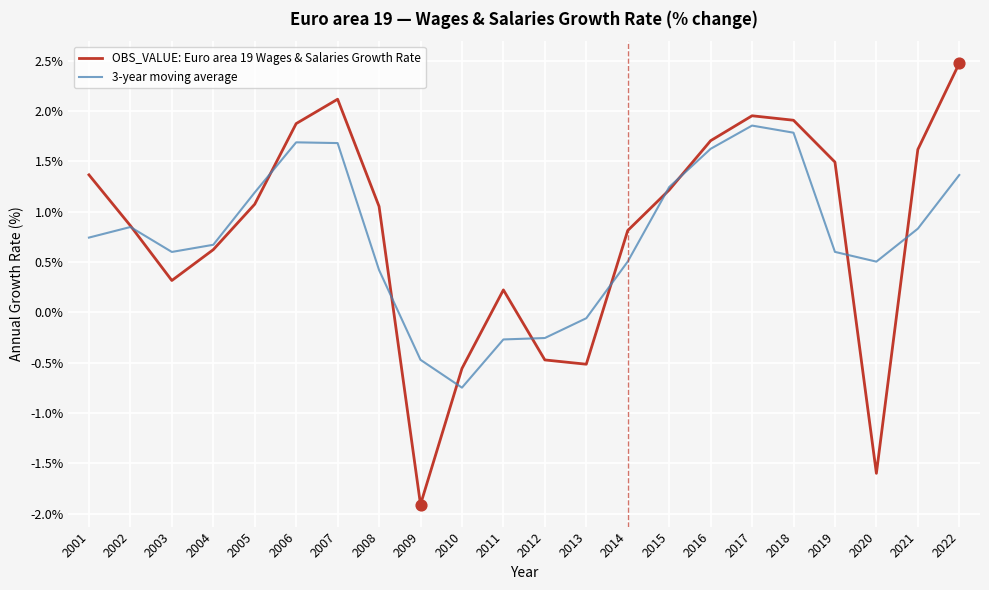

Which series has the largest total across all categories?

OBS_VALUE: Euro area 19 Wages & Salaries Growth Rate